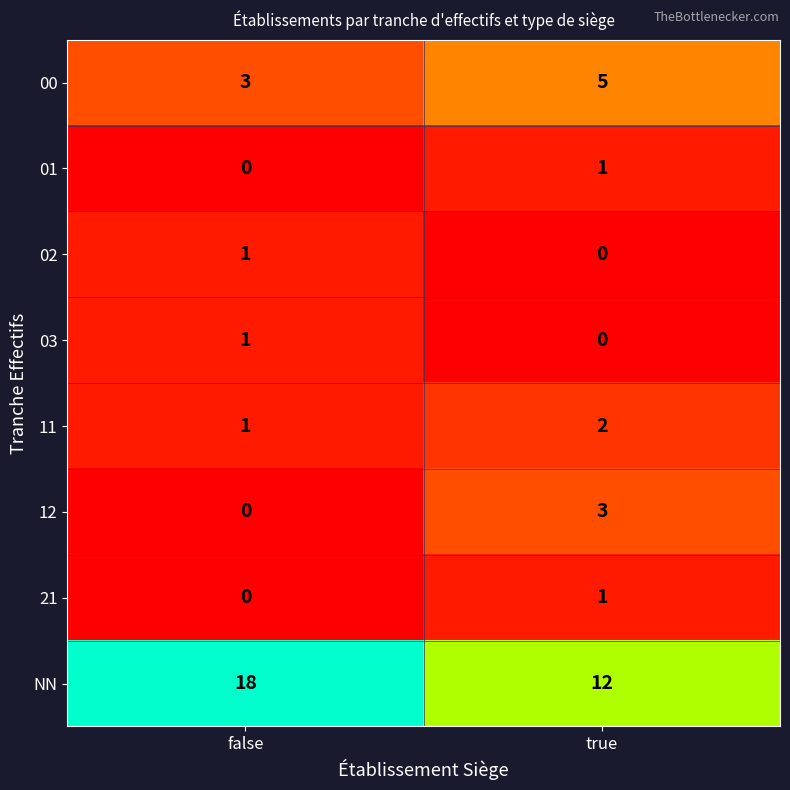

Is it true that 02 equals 1 at false?

True